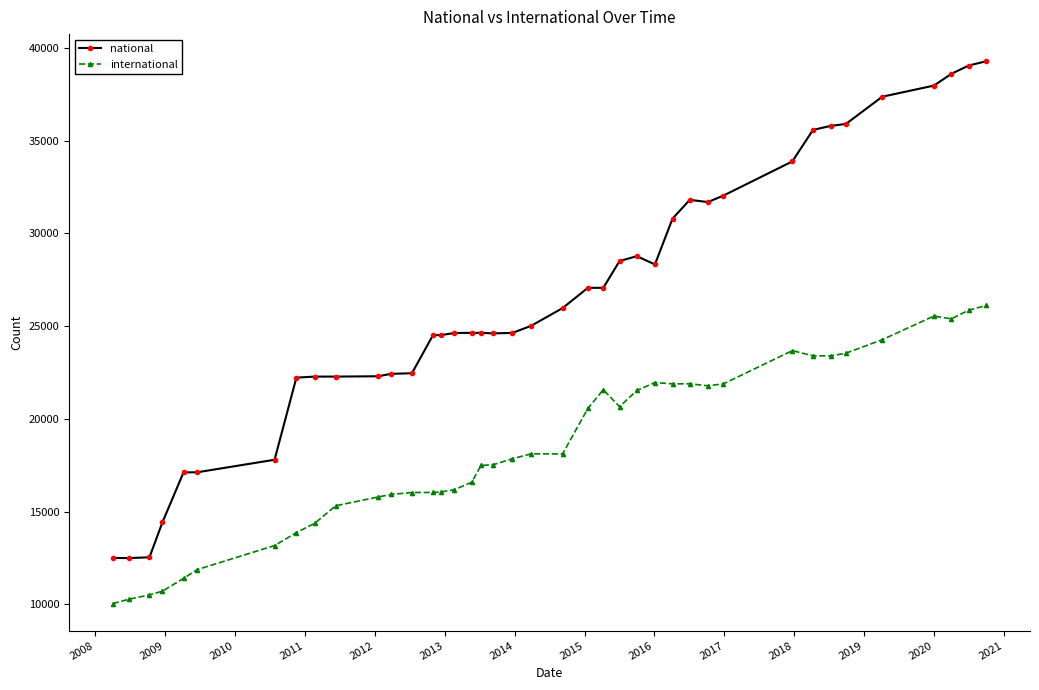

True or false: international and national intersect in this chart.

False